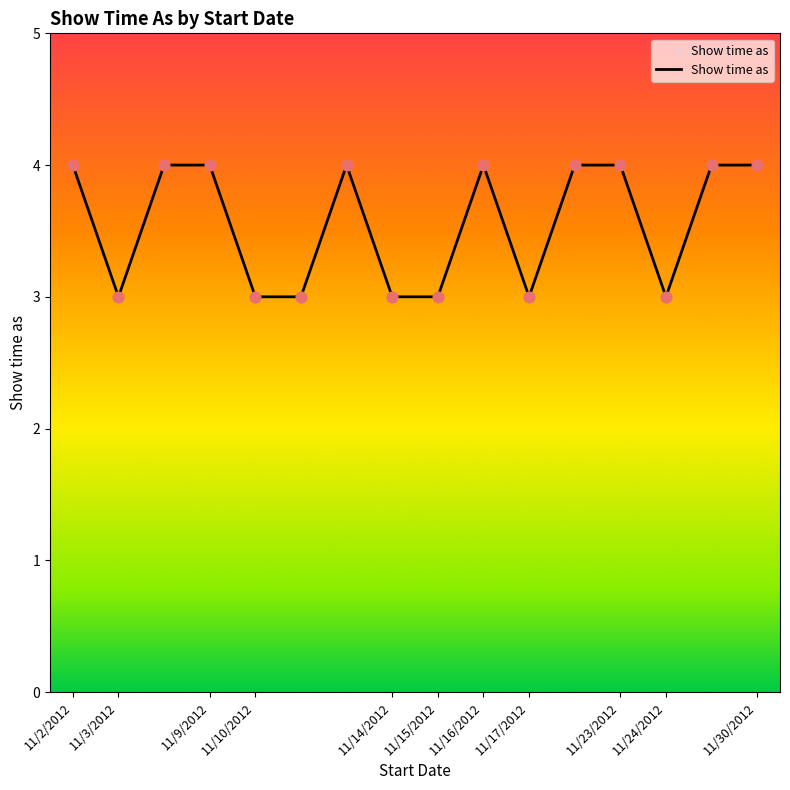

What is the greatest value displayed?

4